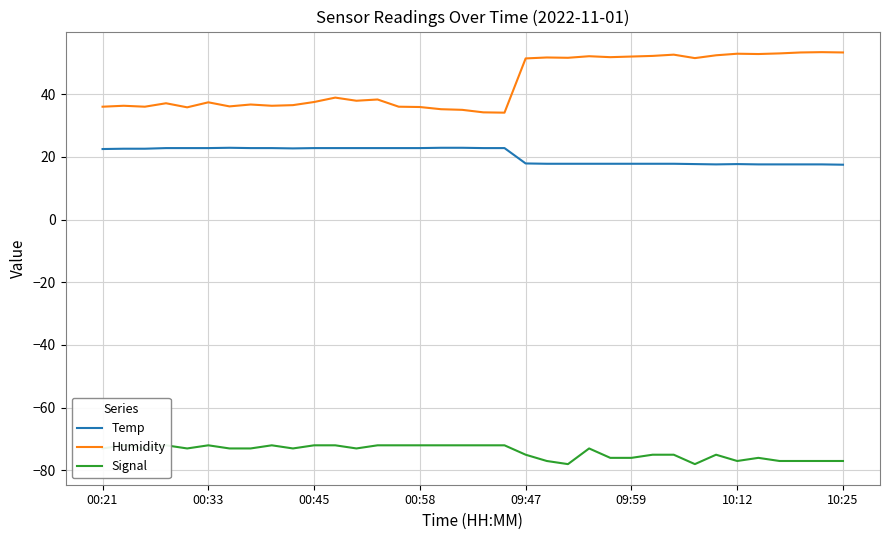

What is the total value across all series at 31?

-5.6